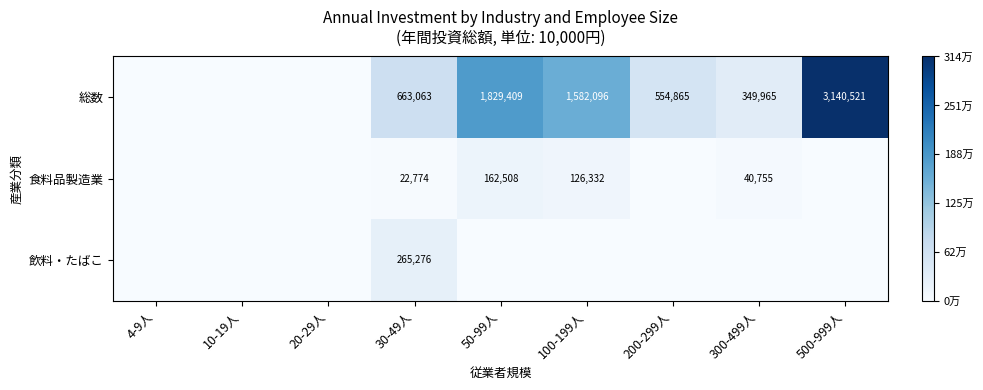

The value of 総数 at 30-49人 is 663063. True or false?

True